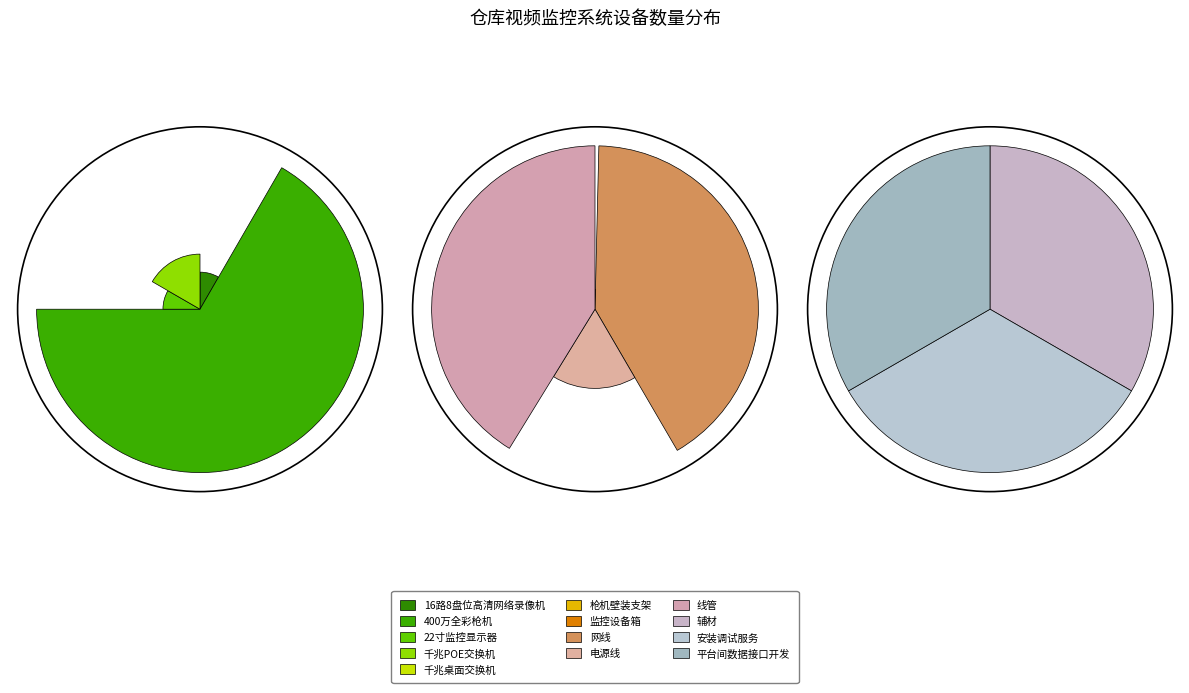

Which category has the biggest portion of the pie?

网线